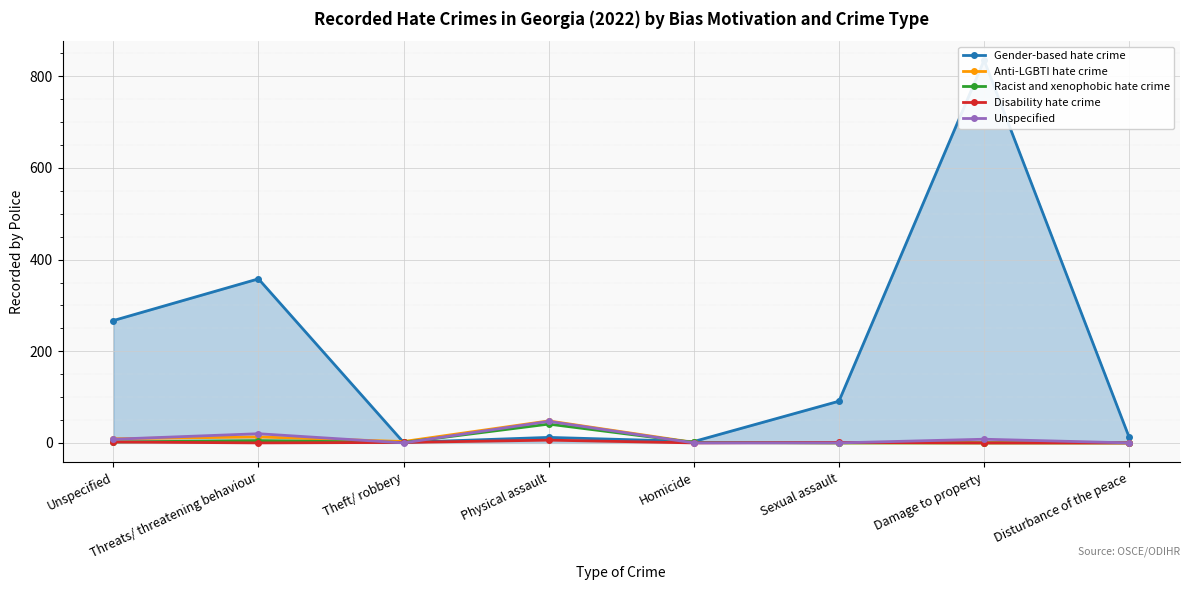

Between which two adjacent categories do Racist and xenophobic hate crime and Gender-based hate crime first intersect?

Physical assault and Homicide